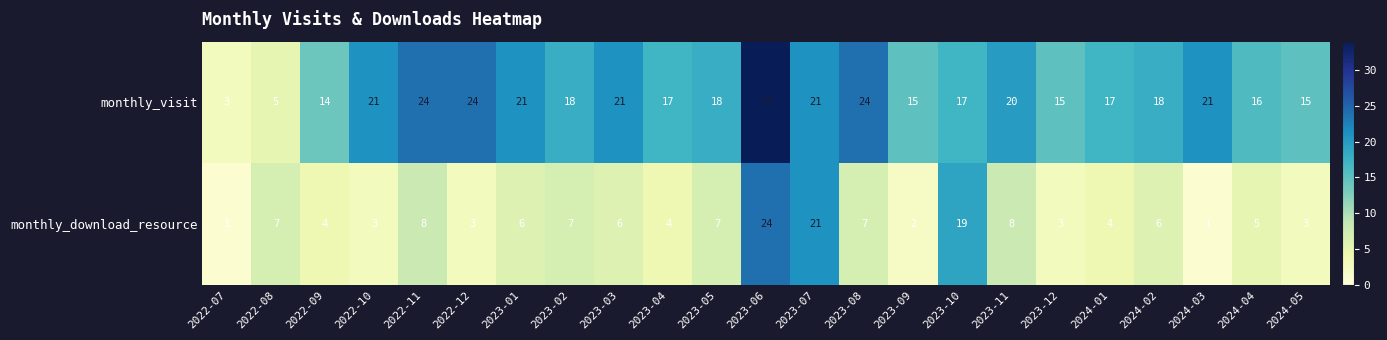

What is the total value across all series at 2023-10?

36